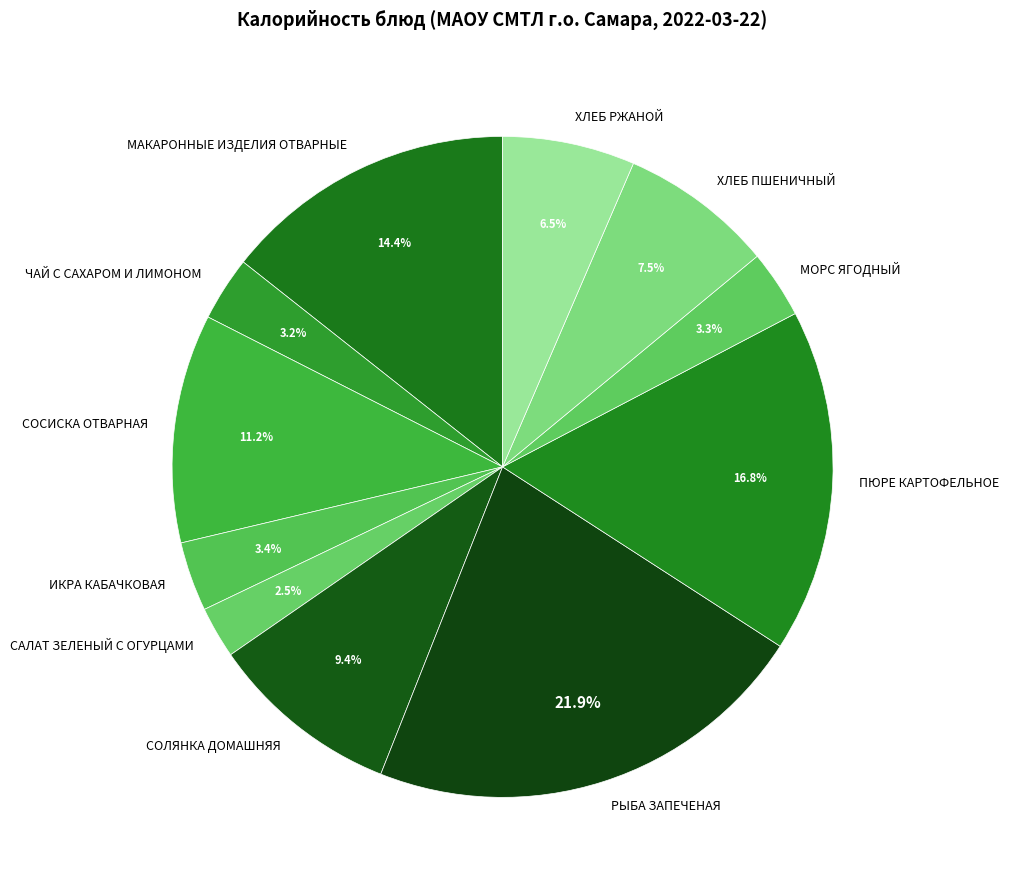

Does ЧАЙ С САХАРОМ И ЛИМОНОМ represent more than half of the total?

No